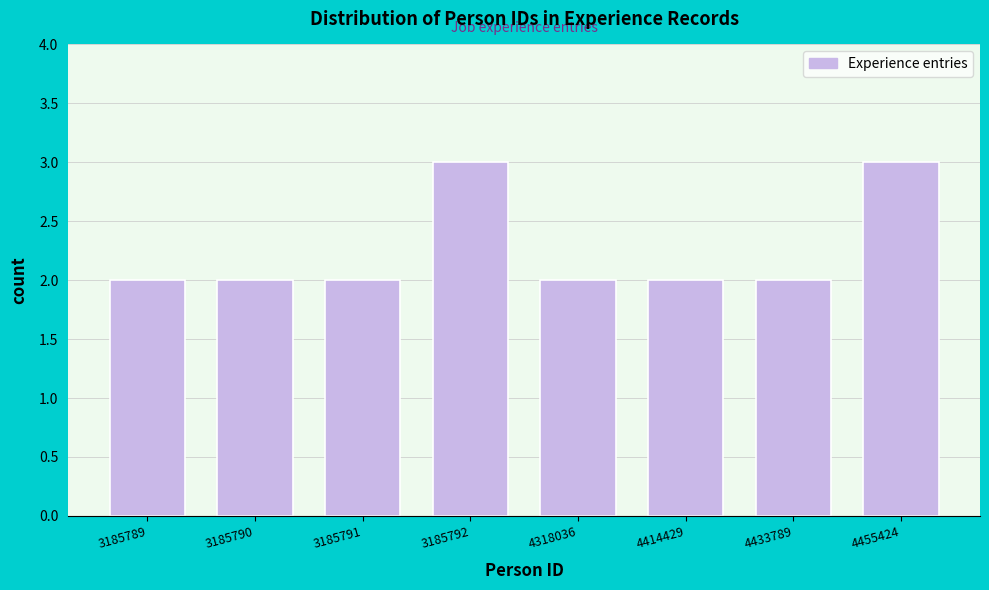

Reading left to right, list all the values displayed in this chart.

2	2	2	3	2	2	2	3